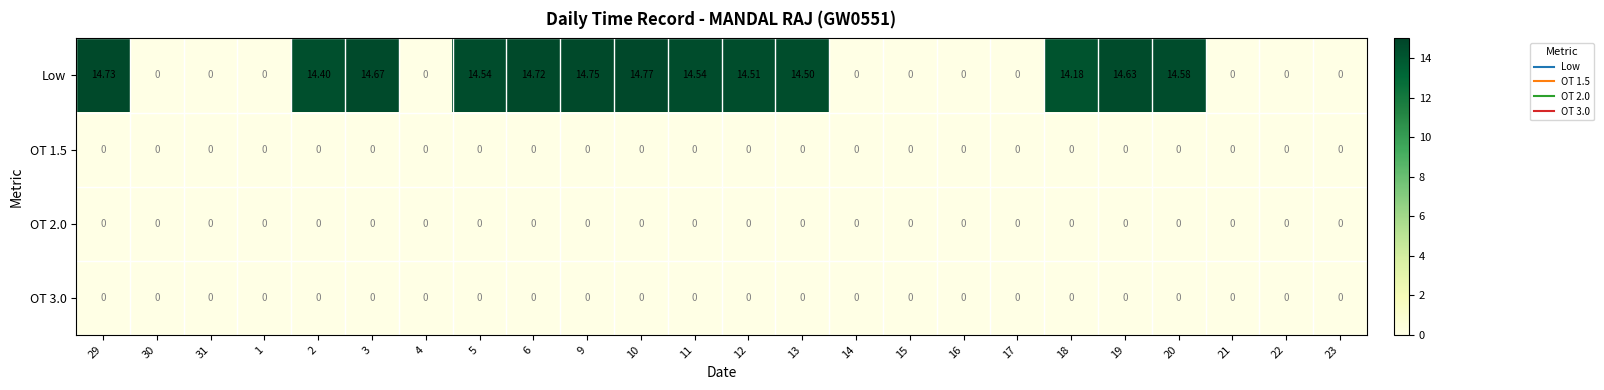

Which series has the largest total across all categories?

Low